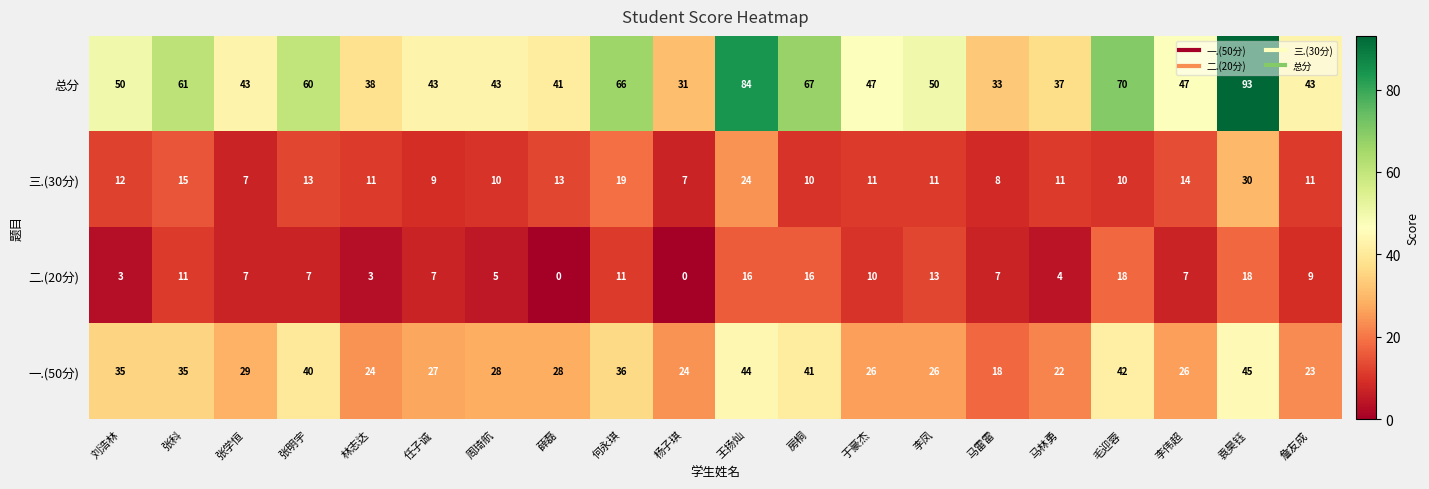

What is the approximate value of 二.(20分) at 袁昊钰?

18